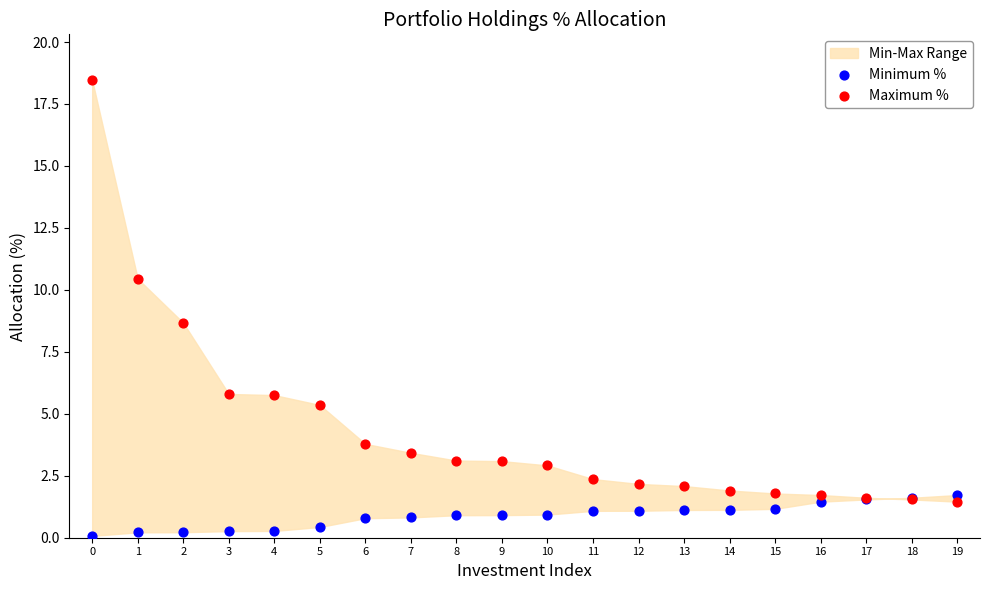

Across all series, what Y value is closest to 9?

8.7